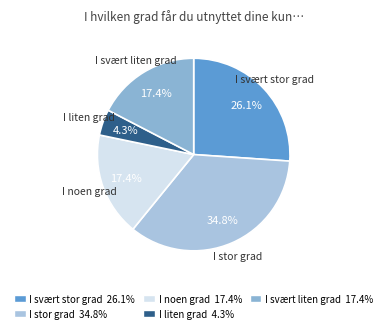

Count the number of slices in the pie.

5